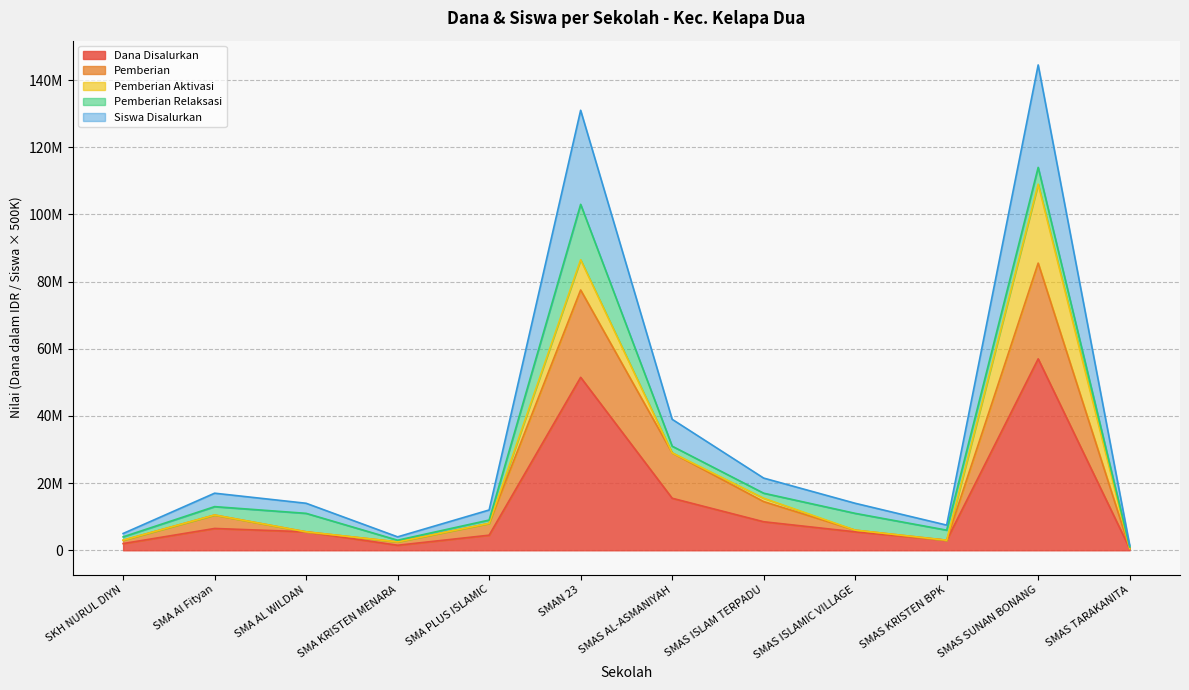

What is the sum of the Dana Disalurkan values at SMAS TARAKANITA and SMAS SUNAN BONANG?

57500000